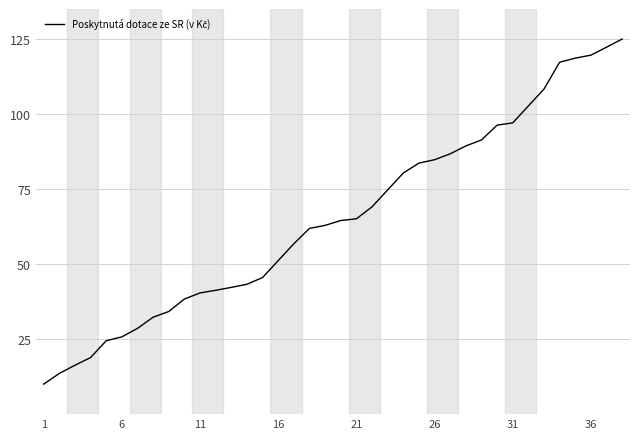

What is the minimum value shown in the chart?

10.0